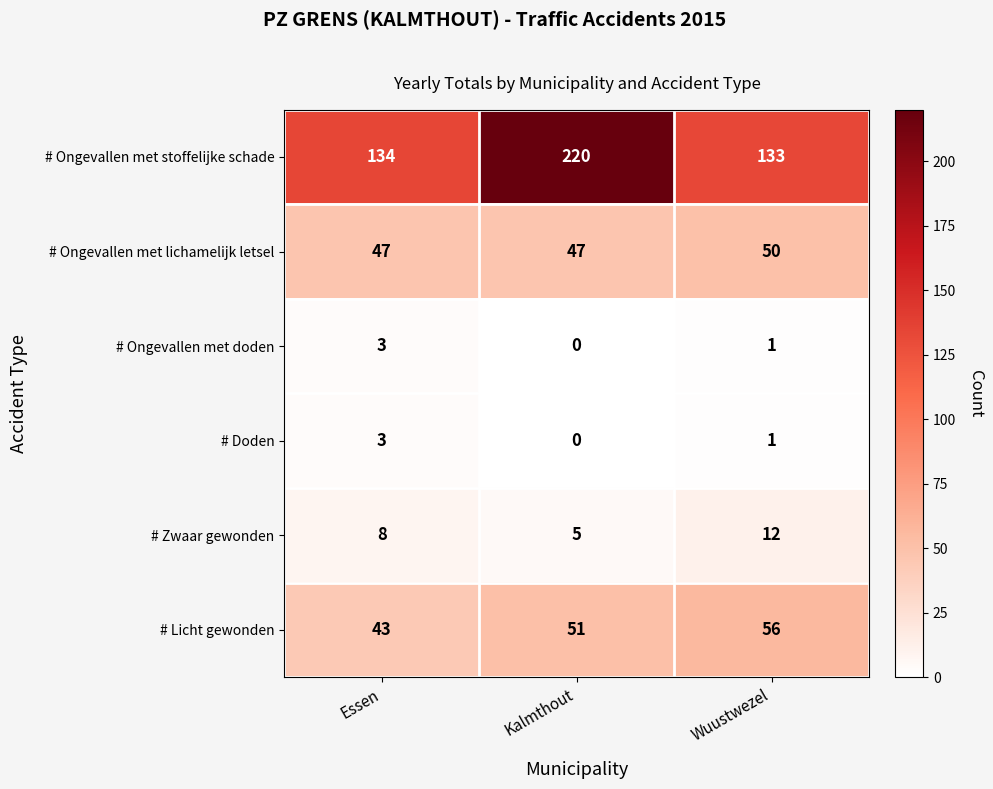

Is it true that # Doden equals 2 at Essen?

False